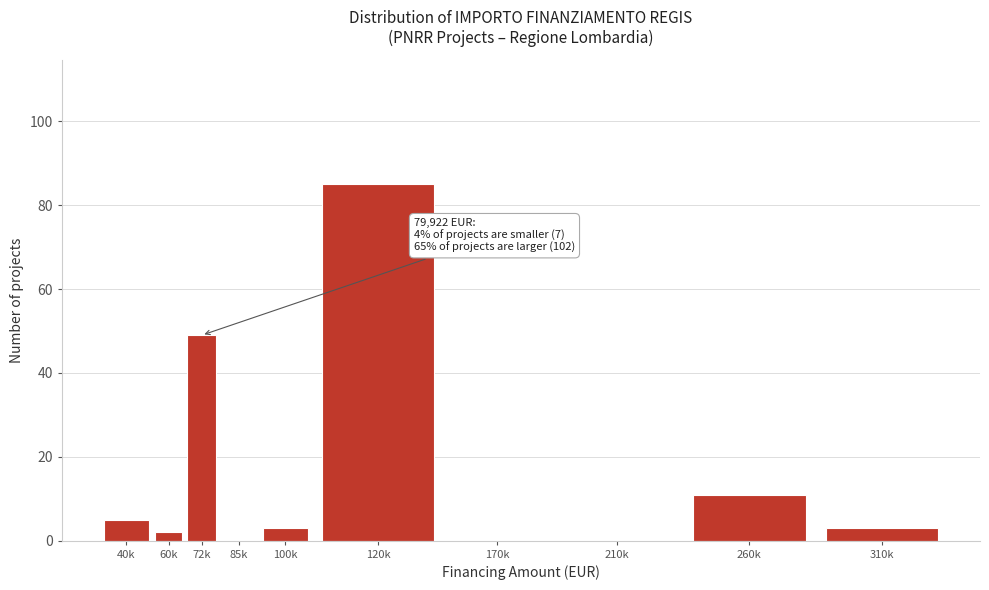

Reading left to right, transcribe all the data shown in this chart.

40k=5	60k=2	72k=49	85k=0	100k=3	120k=85	170k=0	210k=0	260k=11	310k=3